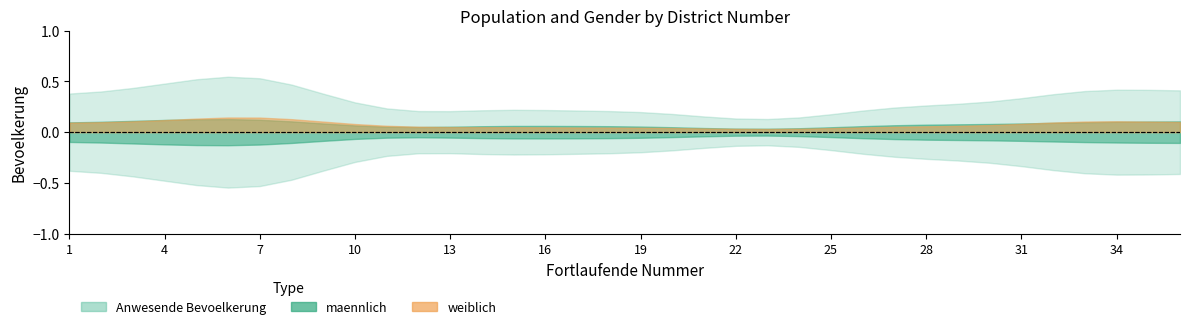

At which category is the sum across all series the highest?

7